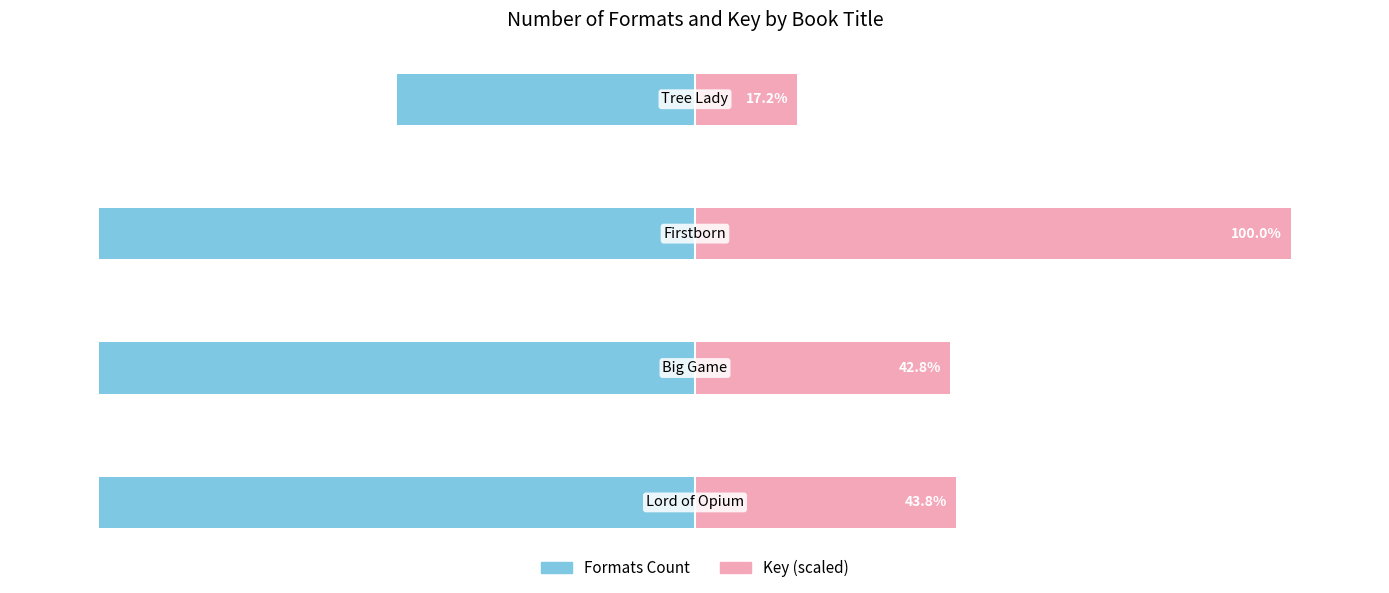

The Formats Count series shows -50.0 at 3. True or false?

True